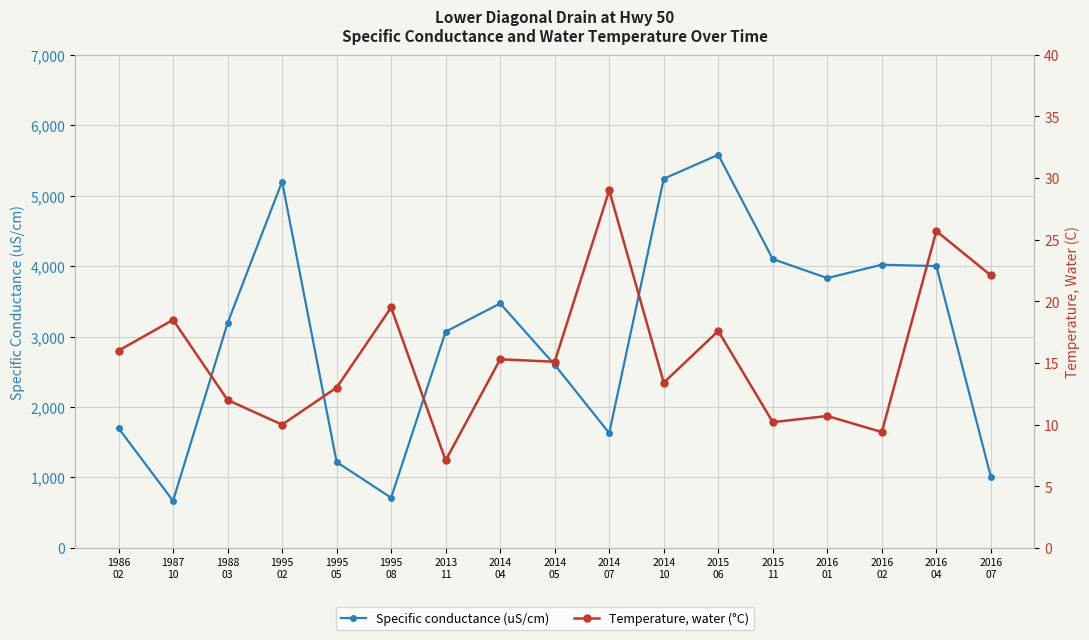

Does the chart display data point markers on the line(s)?

Yes